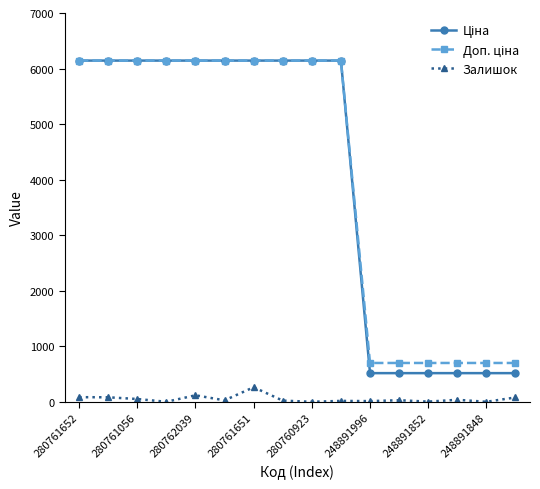

How many values in the Залишок series are below 28?

8